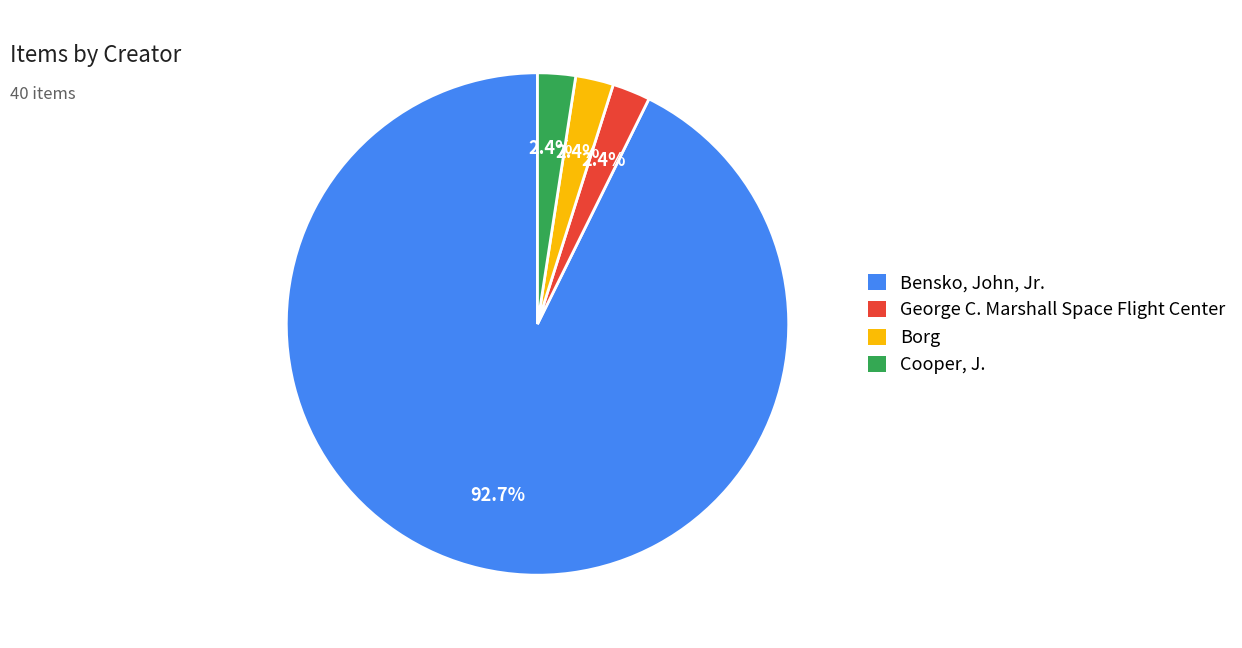

Is it true that George C. Marshall Space Flight Center is 2% of the pie?

True